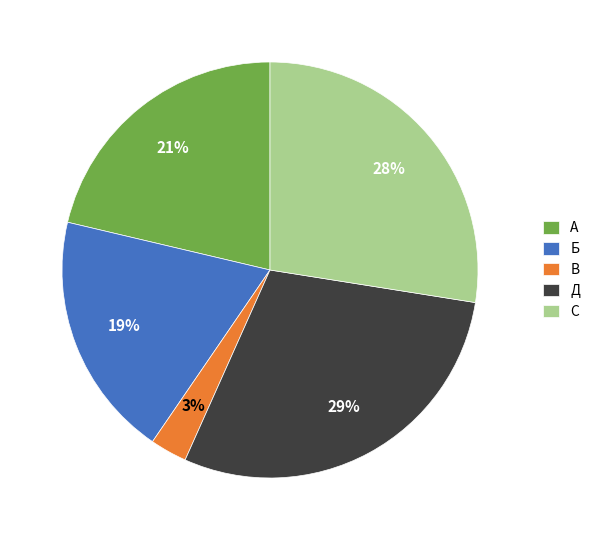

Combined, do С and Д account for over 50%?

Yes